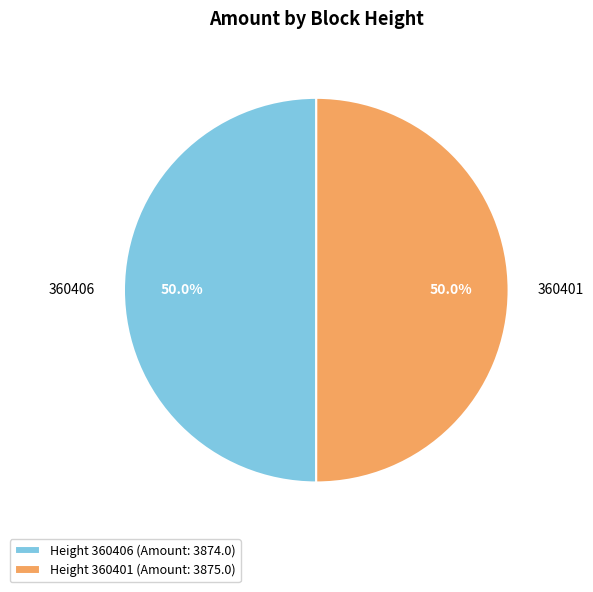

Approximately how many times larger is the value at Height 360401 (Amount: 3875.0) compared to Height 360406 (Amount: 3874.0)?

1.0